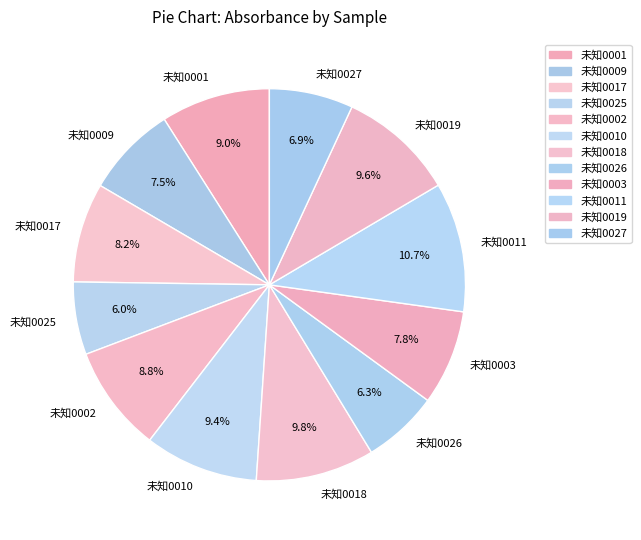

Which has a higher value, 未知0009 or 未知0002?

未知0002